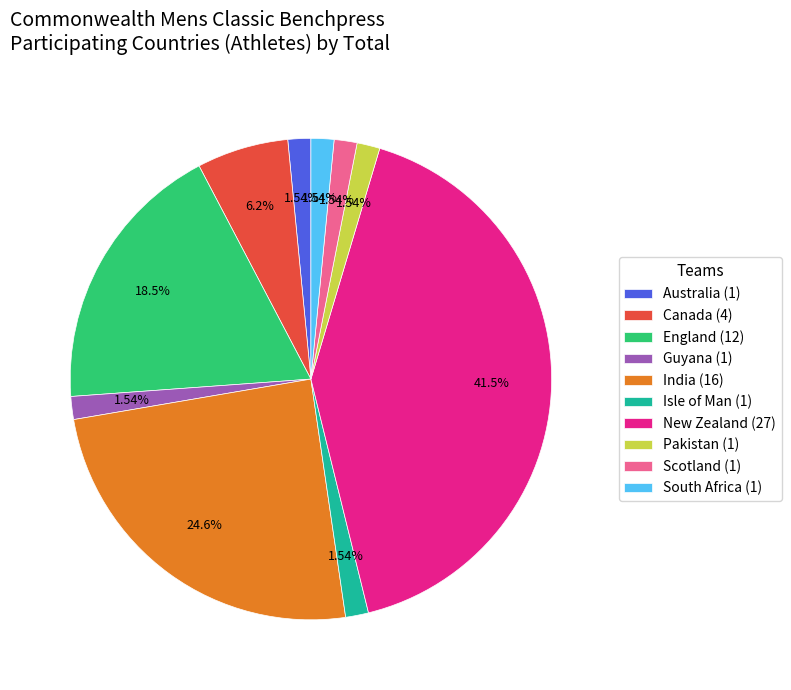

Which has a higher value, Canada (4) or New Zealand (27)?

New Zealand (27)